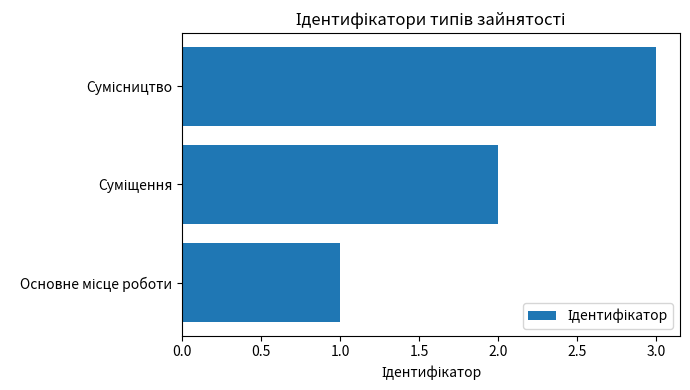

What is the maximum value shown in the chart?

3